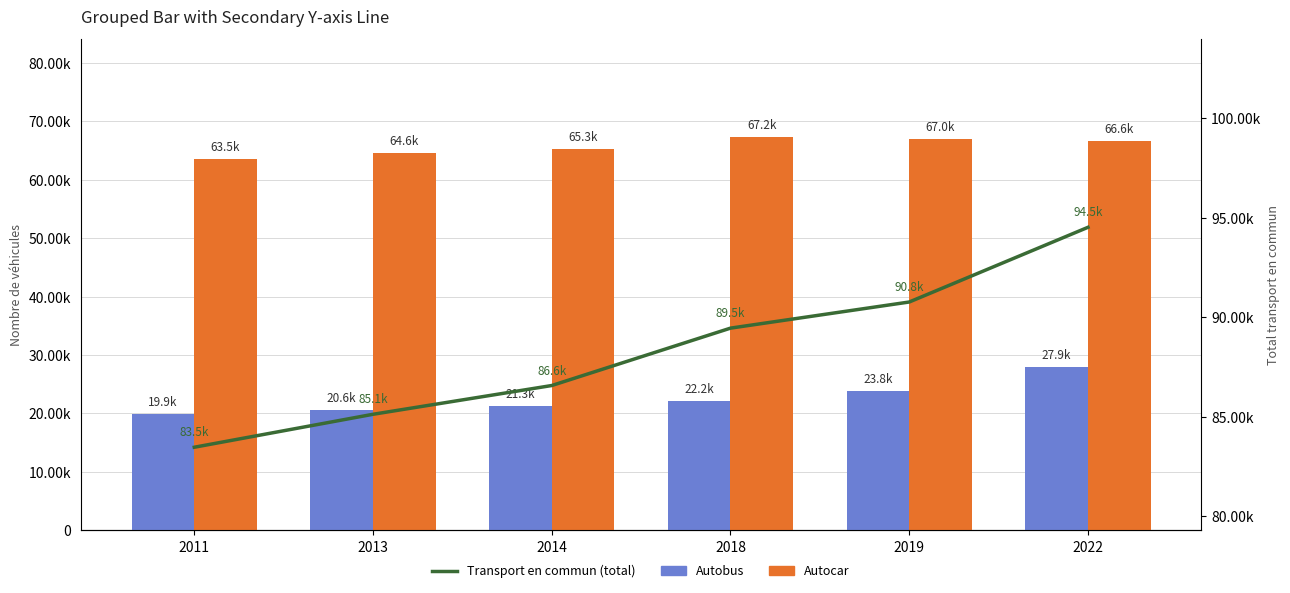

Does the chart contain any negative values?

No